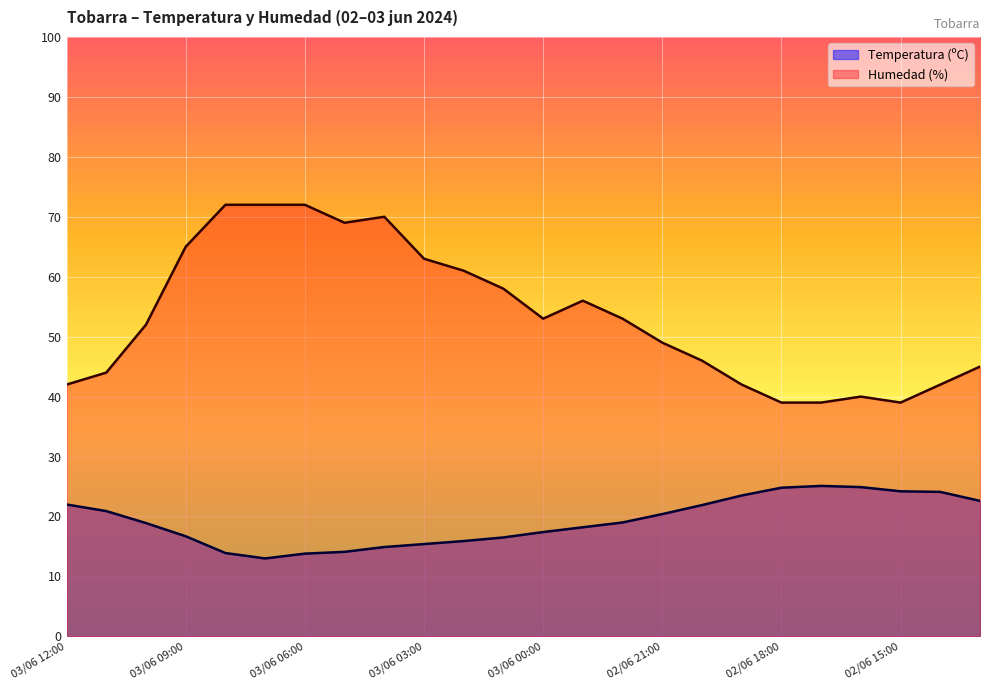

Which label corresponds to the smallest value in the chart?

03/06 07:00